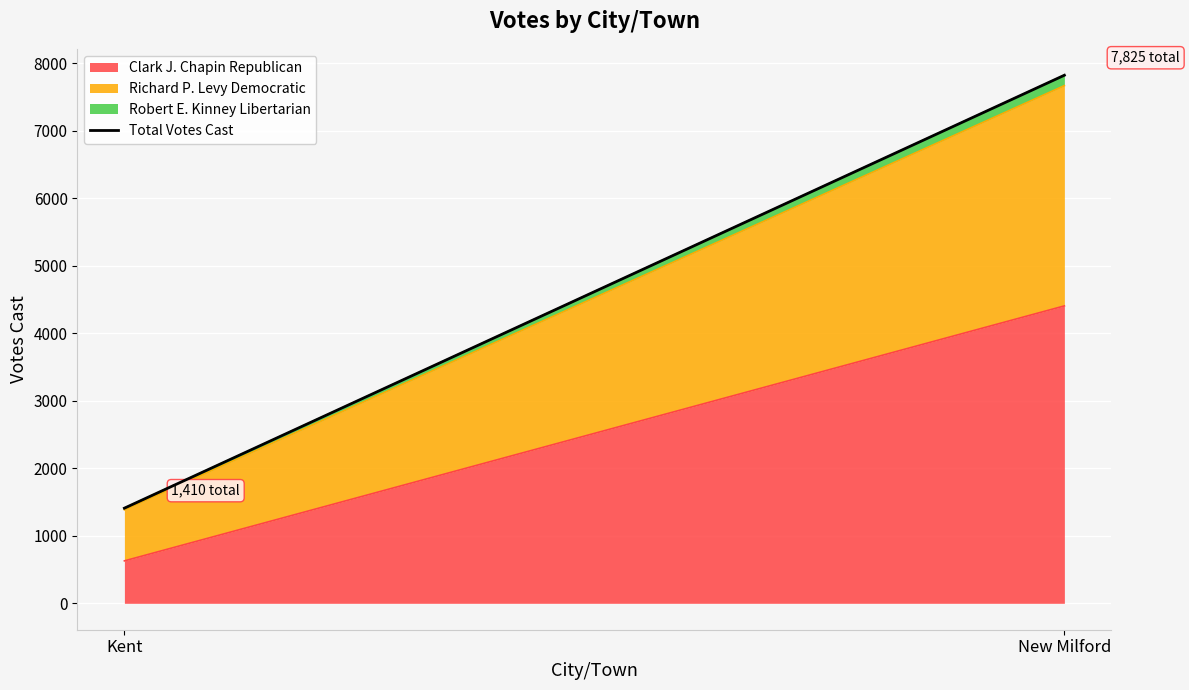

What position from the left is New Milford?

2